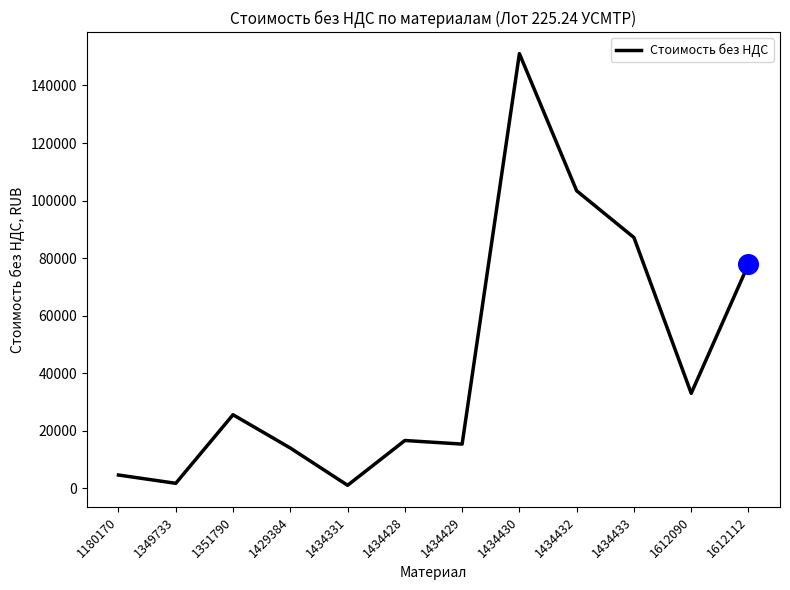

Between 1612090 and 1434428, which is larger?

1612090